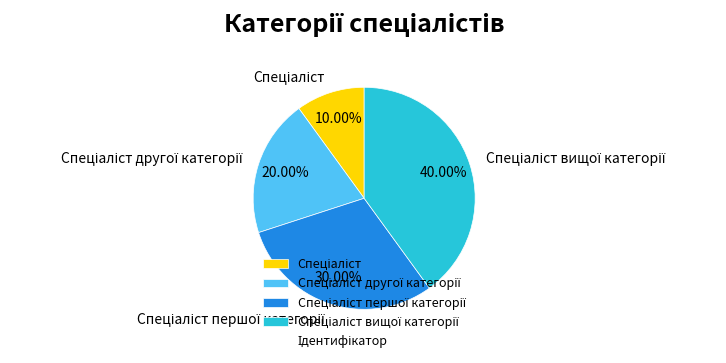

Does any single category account for the majority?

No